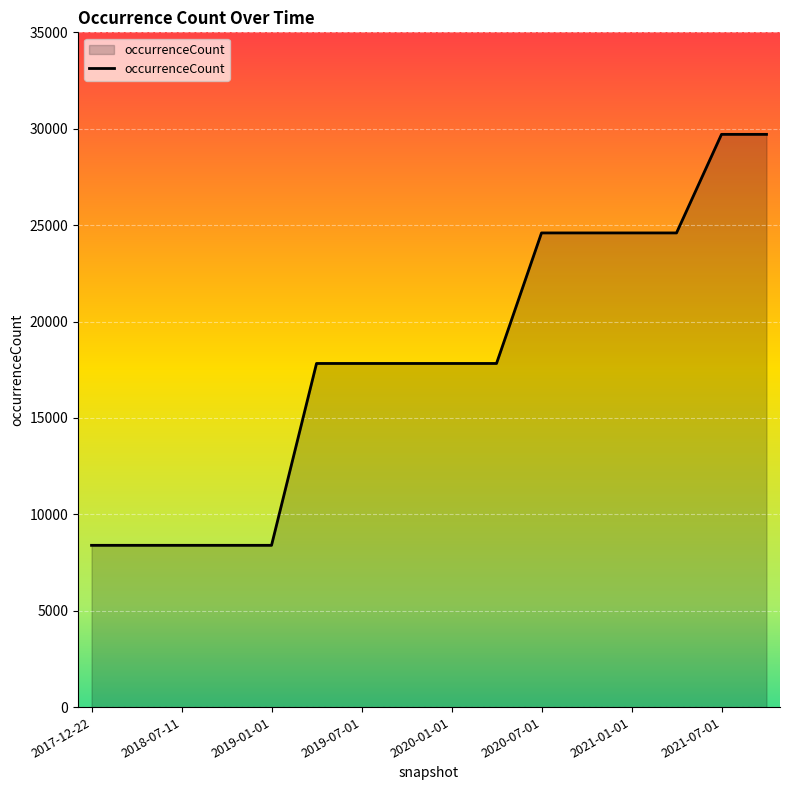

Reading left to right, extract all data points from this chart.

8391	8391	8391	8391	8391	17824	17824	17824	17824	17824	24595	24595	24595	24595	29708	29708